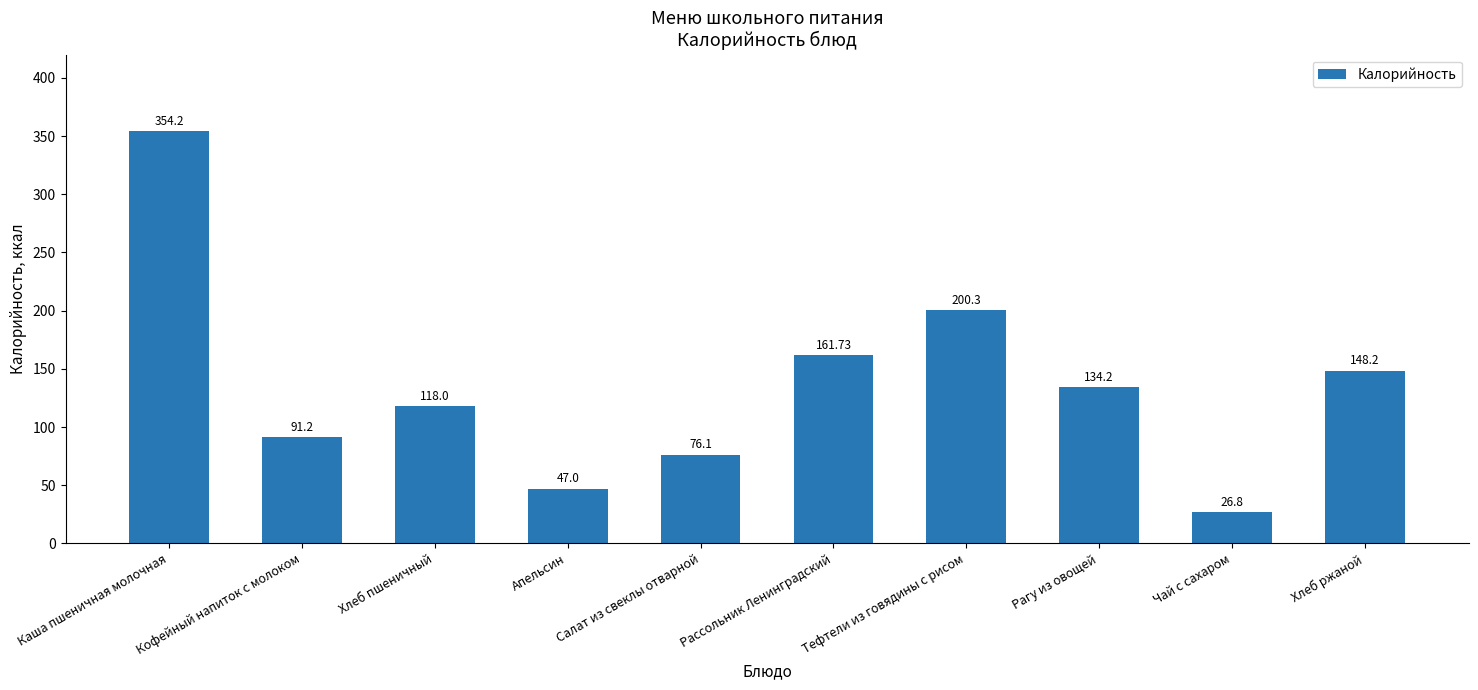

What is the greatest value displayed?

354.2